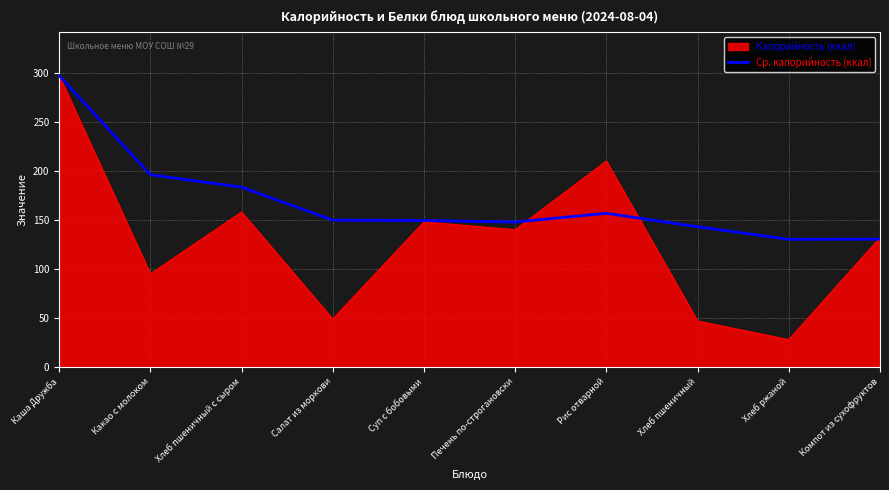

Read the Калорийность (ккал) value at Хлеб пшеничный.

47.0